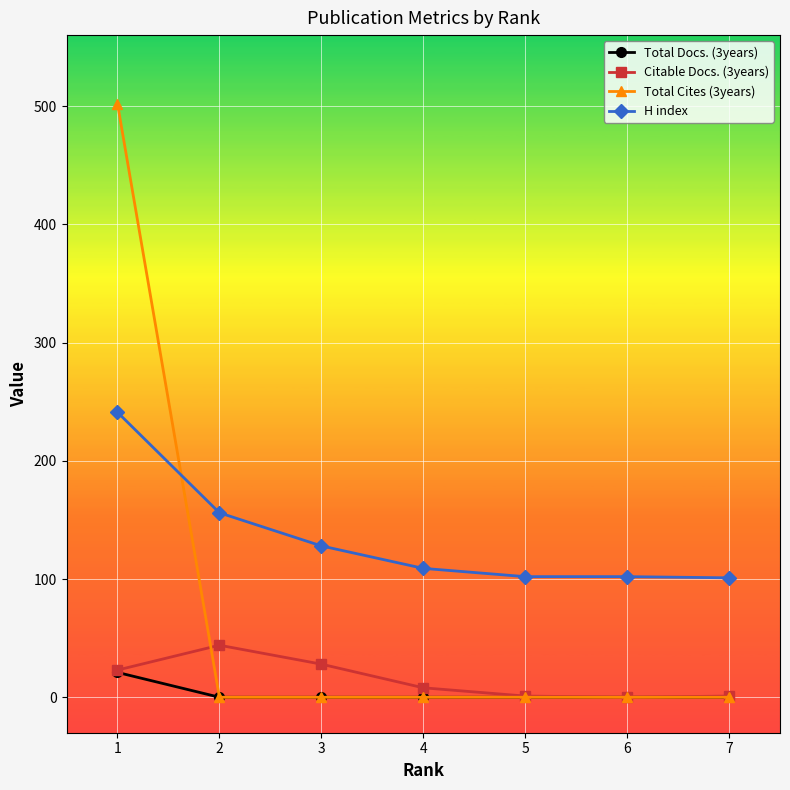

How many distinct data groups are displayed?

4